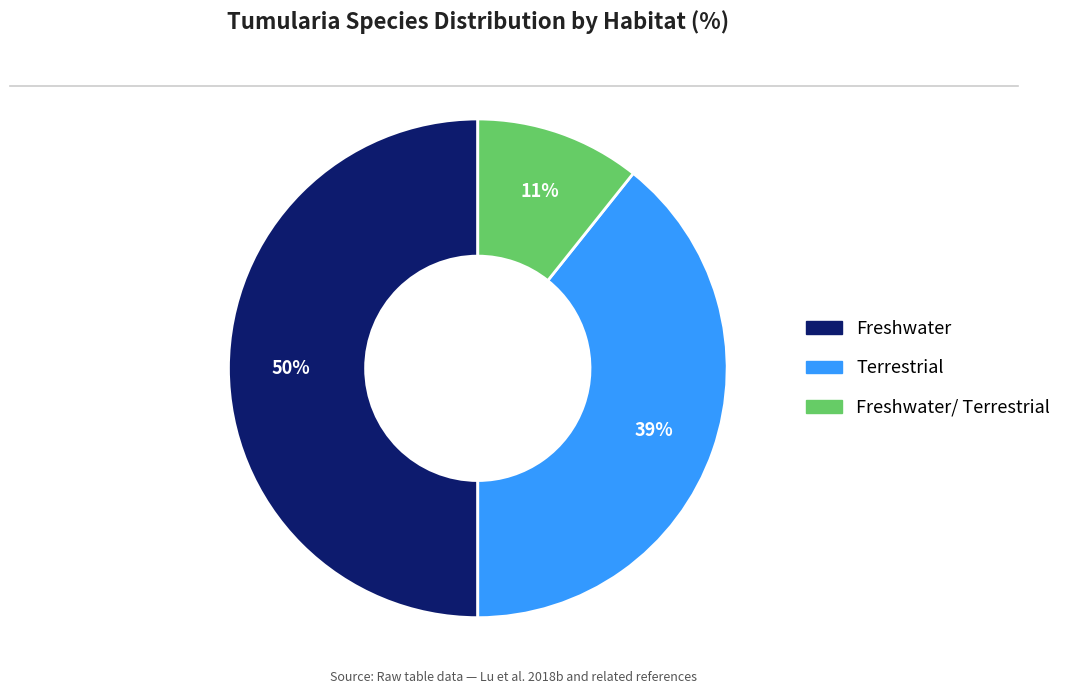

To the nearest percent, what is the average slice percentage?

33%